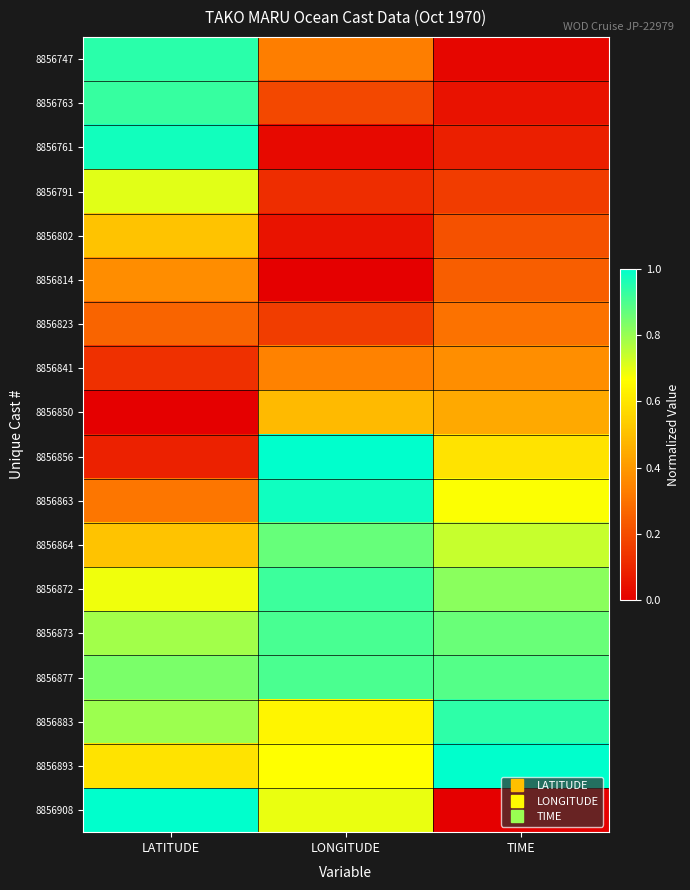

Reading left to right, what are all the values shown in this chart?

8856747: LATITUDE=0.9	LONGITUDE=0.3	TIME=0.0
8856763: LATITUDE=0.9	LONGITUDE=0.2	TIME=0.0
8856761: LATITUDE=1.0	LONGITUDE=0.0	TIME=0.1
8856791: LATITUDE=0.7	LONGITUDE=0.1	TIME=0.2
8856802: LATITUDE=0.5	LONGITUDE=0.1	TIME=0.2
8856814: LATITUDE=0.4	LONGITUDE=0.0	TIME=0.2
8856823: LATITUDE=0.3	LONGITUDE=0.2	TIME=0.3
8856841: LATITUDE=0.1	LONGITUDE=0.3	TIME=0.4
8856850: LATITUDE=0.0	LONGITUDE=0.5	TIME=0.4
8856856: LATITUDE=0.1	LONGITUDE=1.0	TIME=0.6
8856863: LATITUDE=0.3	LONGITUDE=1.0	TIME=0.7
8856864: LATITUDE=0.5	LONGITUDE=0.9	TIME=0.7
8856872: LATITUDE=0.7	LONGITUDE=0.9	TIME=0.8
8856873: LATITUDE=0.8	LONGITUDE=0.9	TIME=0.9
8856877: LATITUDE=0.8	LONGITUDE=0.9	TIME=0.9
8856883: LATITUDE=0.8	LONGITUDE=0.6	TIME=0.9
8856893: LATITUDE=0.6	LONGITUDE=0.7	TIME=1.0
8856908: LATITUDE=1.0	LONGITUDE=0.7	TIME=0.0